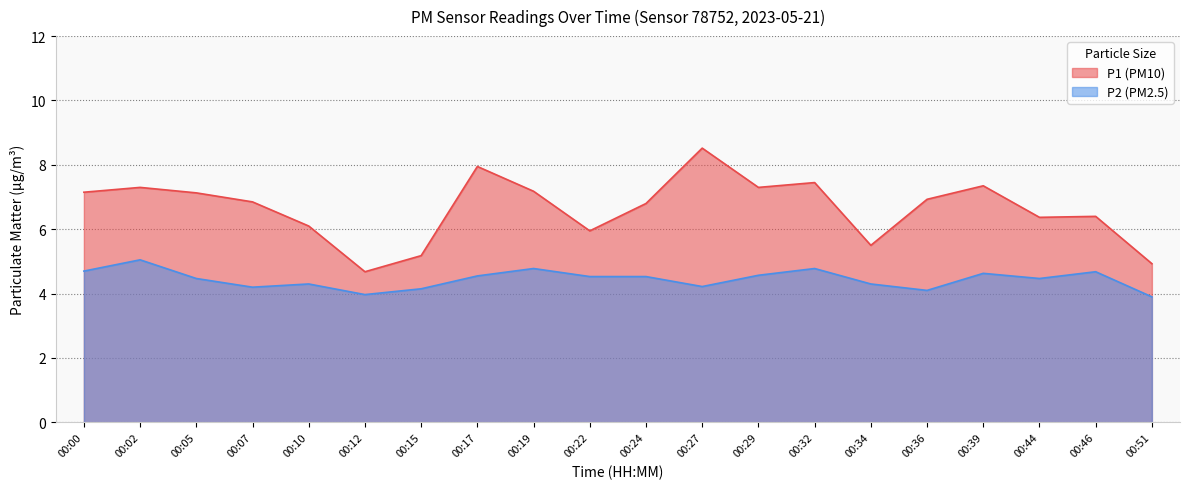

Between 00:44 and 00:46, which series saw the biggest shift?

P2